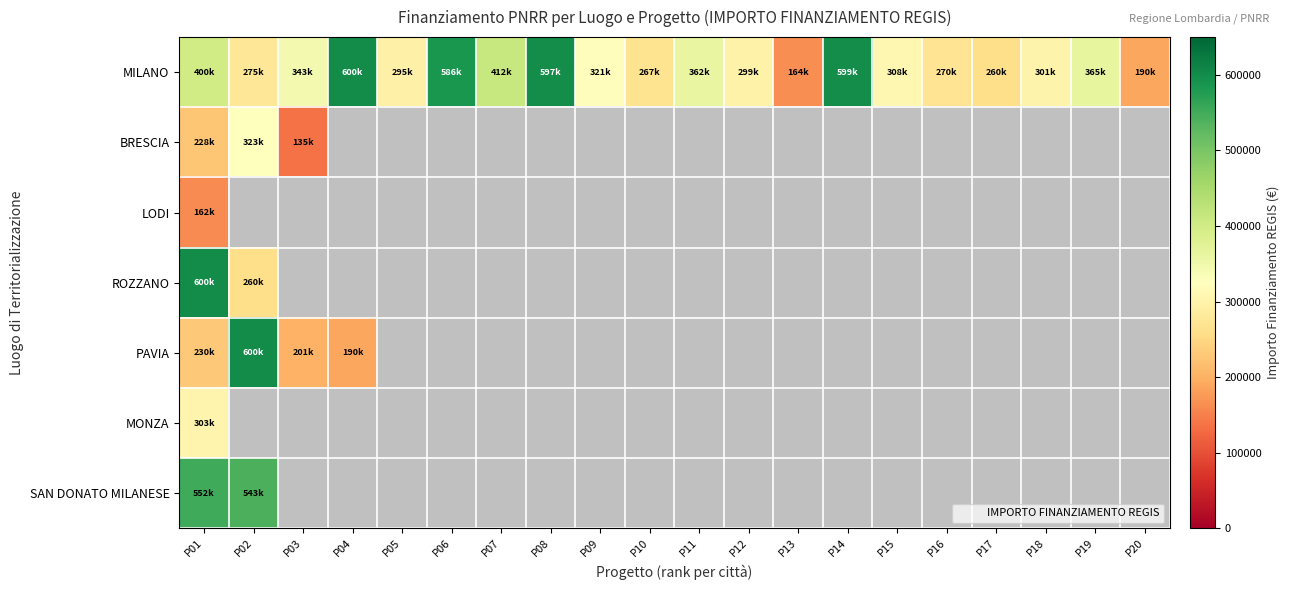

Rank the series by their maximum value, from lowest to highest.

LODI, MONZA, BRESCIA, SAN DONATO MILANESE, MILANO, ROZZANO, PAVIA